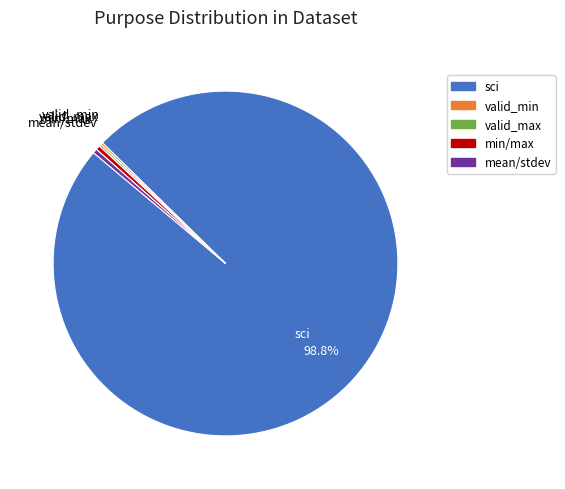

Is there any slice that represents more than half of the pie?

Yes